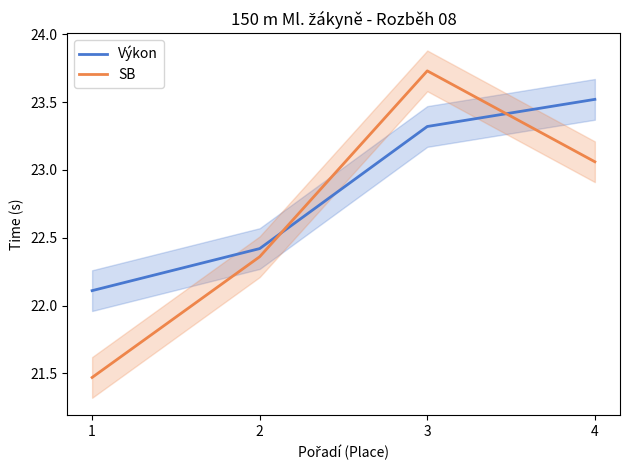

Which series has the widest spread of values?

SB